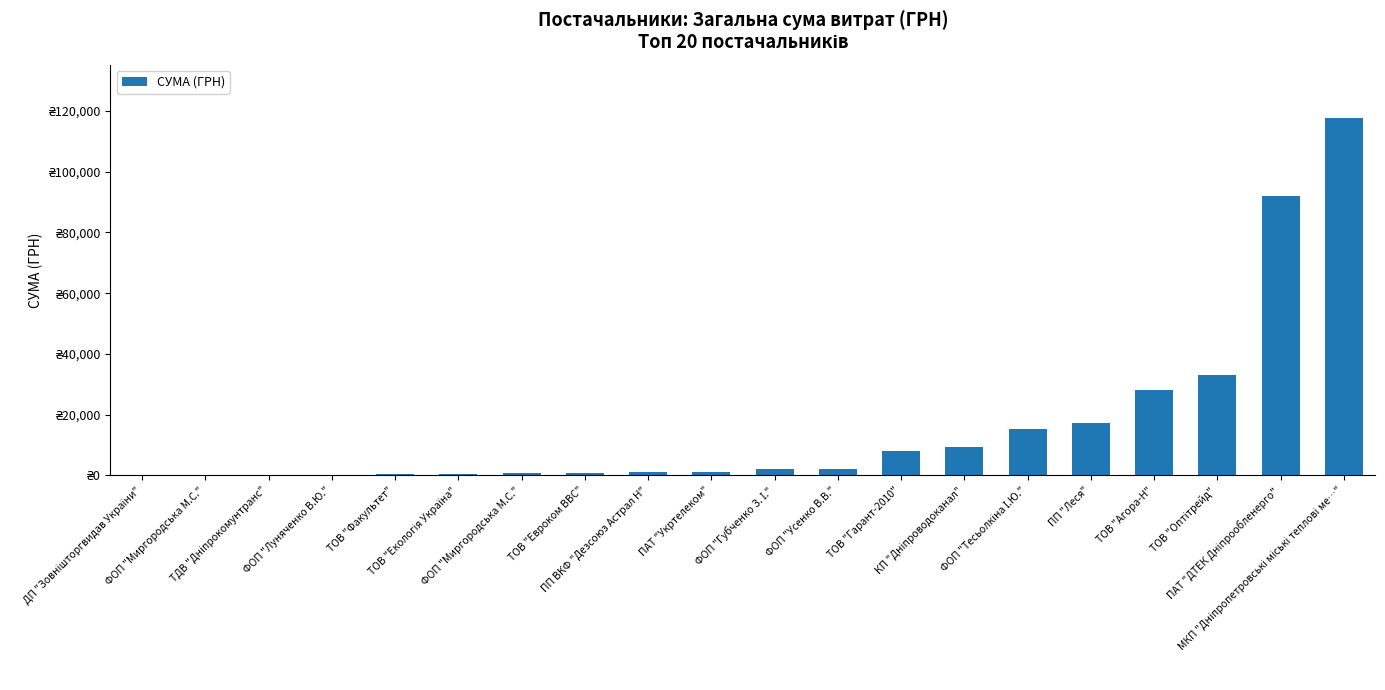

What is the ratio of the value at ПП ВКФ "Дезсоюз Астрал Н" to the value at ПП "Леся"?

0.1